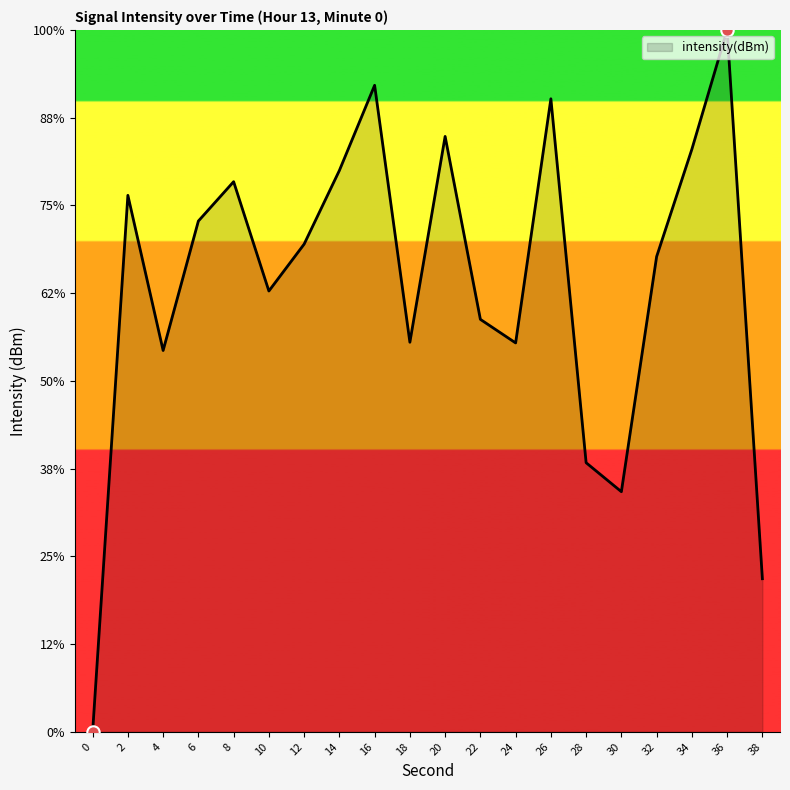

What is the change in value from 10 to 14?

+1.4